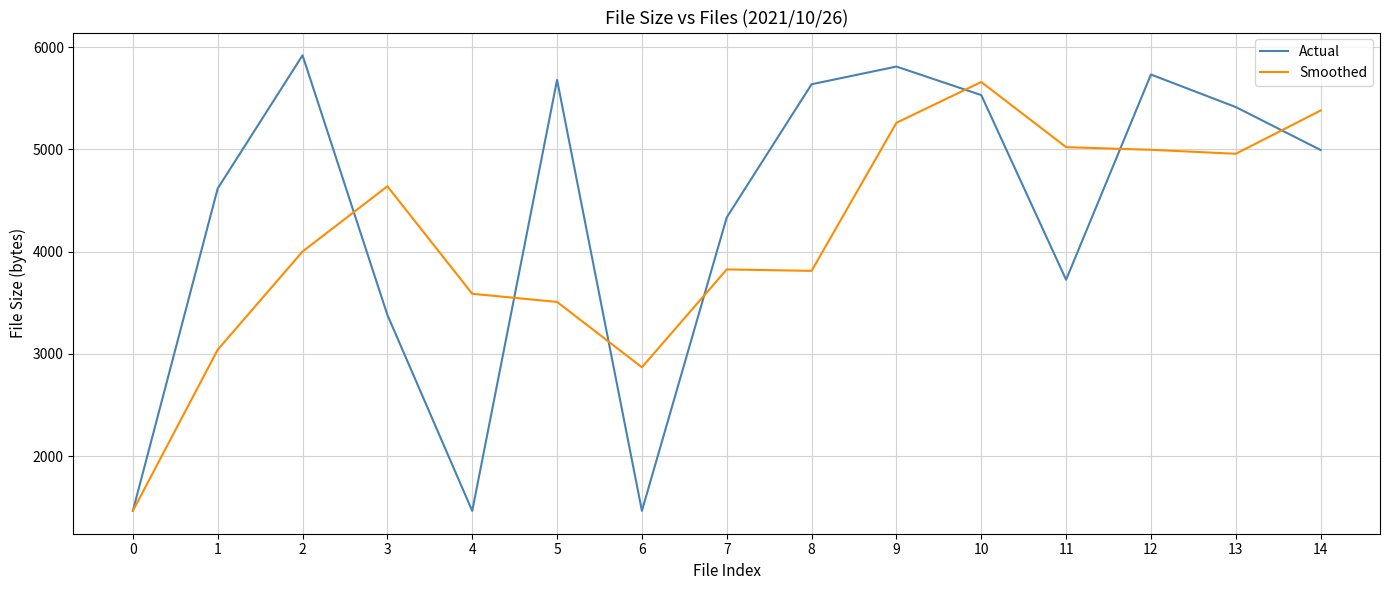

Between 8 and 14, which series saw the biggest shift?

Smoothed